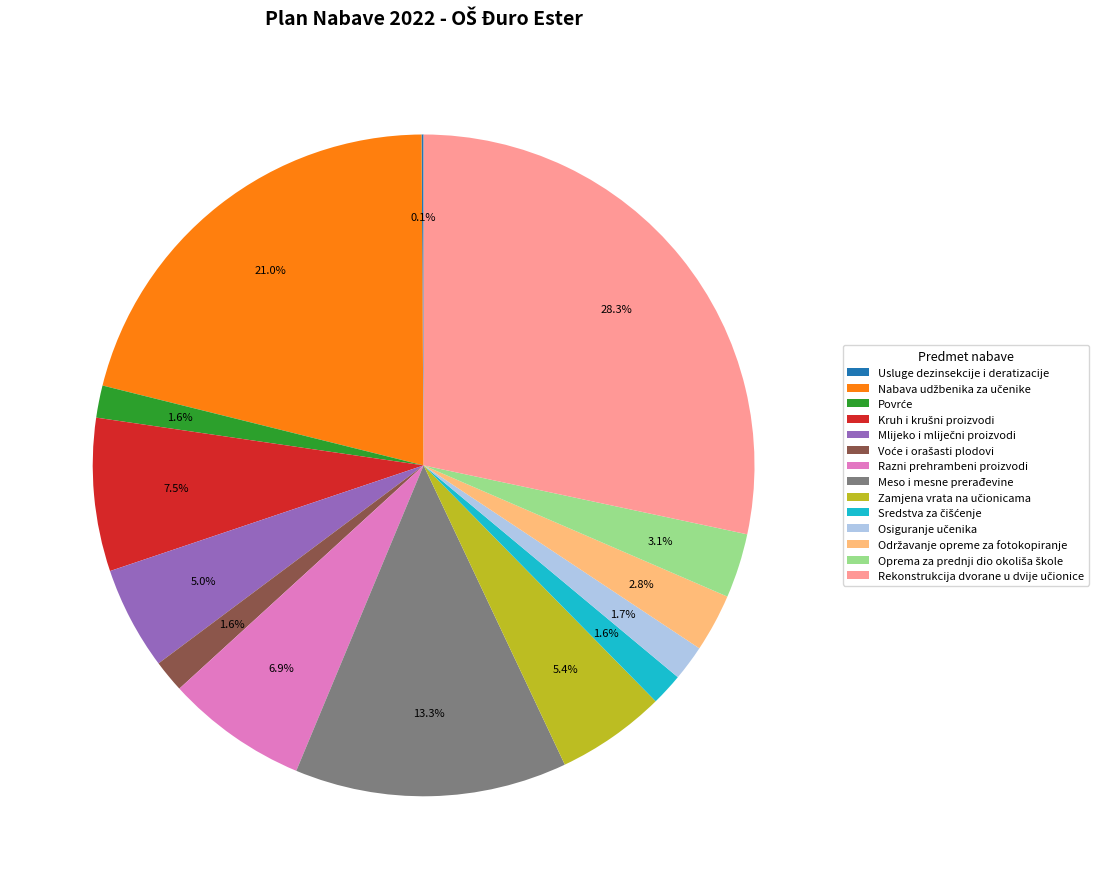

Is Razni prehrambeni proizvodi the majority of the pie?

No